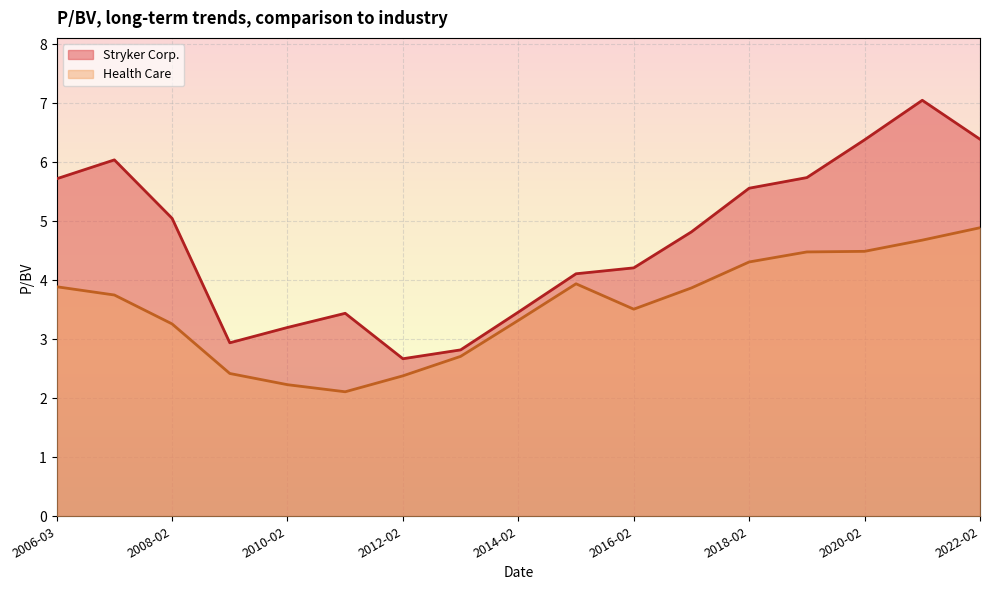

Reading left to right, what are all the values shown in this chart?

Stryker Corp.: 2022-02-11=6.4	2021-02-11=7.0	2020-02-06=6.4	2019-02-07=5.7	2018-02-08=5.6	2017-02-09=4.8	2016-02-11=4.2	2015-02-12=4.1	2014-02-13=3.5	2013-02-27=2.8	2012-02-13=2.7	2011-02-18=3.4	2010-02-26=3.2	2009-02-20=2.9	2008-02-28=5.0	2007-02-28=6.0	2006-03-07=5.7
Health Care: 2022-02-11=4.9	2021-02-11=4.7	2020-02-06=4.5	2019-02-07=4.5	2018-02-08=4.3	2017-02-09=3.9	2016-02-11=3.5	2015-02-12=3.9	2014-02-13=3.3	2013-02-27=2.7	2012-02-13=2.4	2011-02-18=2.1	2010-02-26=2.2	2009-02-20=2.4	2008-02-28=3.3	2007-02-28=3.8	2006-03-07=3.9